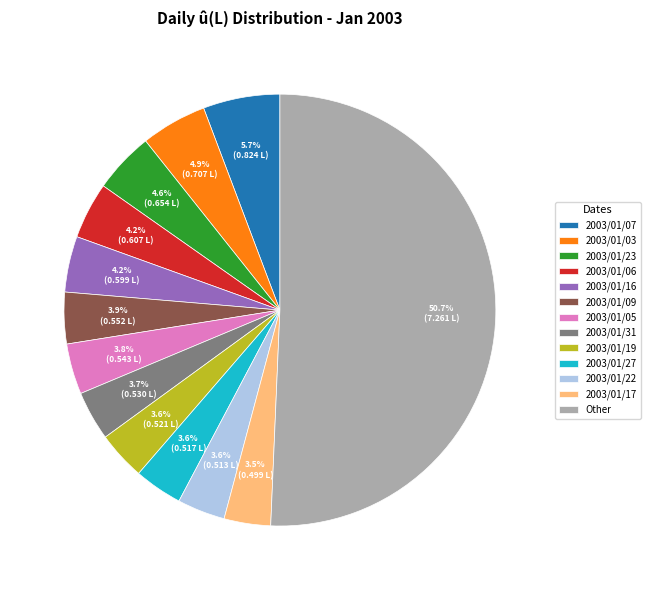

What is the ratio of the value at 2003/01/19 to the value at 2003/01/23?

0.8